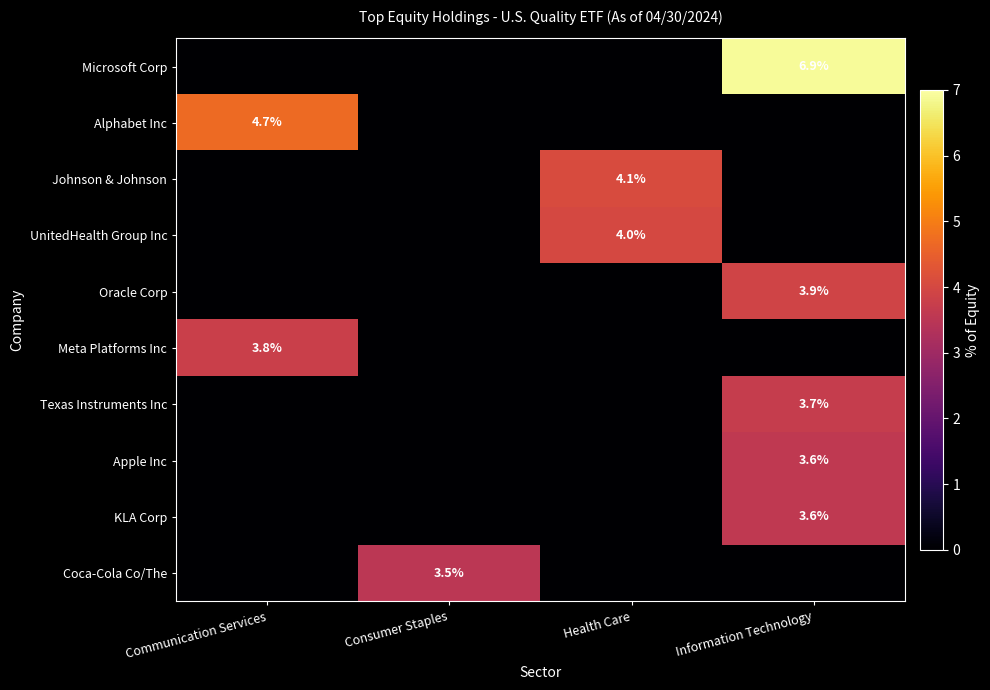

Between Communication Services and Health Care, which is larger?

Communication Services